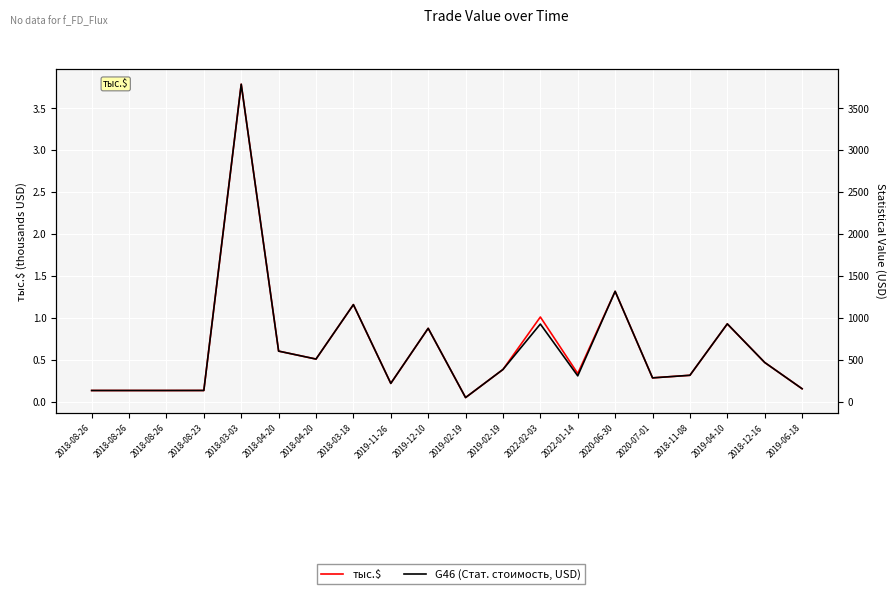

Reading right to left, extract all data points from this chart.

тыс.$: 2019-06-18=0.2	2018-12-16=0.5	2019-04-10=0.9	2018-11-08=0.3	2020-07-01=0.3	2020-06-30=1.3	2022-01-14=0.3	2022-02-03=1.0	2019-02-19=0.4	2019-02-19=0.0	2019-12-10=0.9	2019-11-26=0.2	2018-03-18=1.2	2018-04-20=0.5	2018-04-20=0.6	2018-03-03=3.8	2018-08-23=0.1	2018-08-26=0.1	2018-08-26=0.1	2018-08-26=0.1
G46 (Стат. стоимость, USD): 2019-06-18=153.8	2018-12-16=466.9	2019-04-10=927.1	2018-11-08=314.1	2020-07-01=283.4	2020-06-30=1315.2	2022-01-14=307.3	2022-02-03=925.0	2019-02-19=383.4	2019-02-19=48.4	2019-12-10=874.2	2019-11-26=217.7	2018-03-18=1156.6	2018-04-20=507.6	2018-04-20=602.3	2018-03-03=3784.5	2018-08-23=133.1	2018-08-26=132.8	2018-08-26=132.8	2018-08-26=132.8